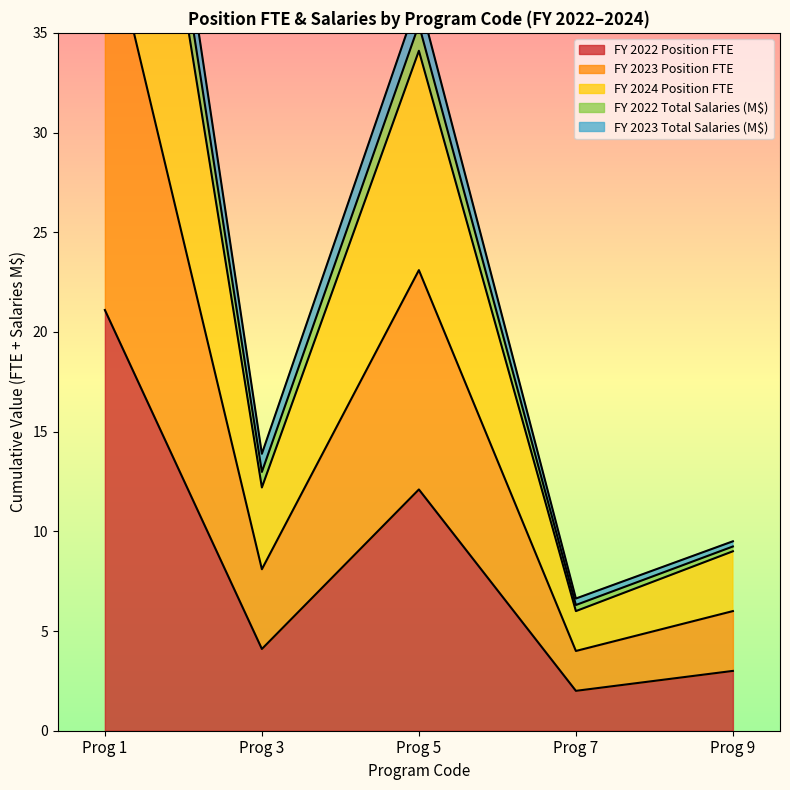

List the labels in order of FY 2022 Position FTE value, largest first.

Prog 1, Prog 5, Prog 3, Prog 9, Prog 7